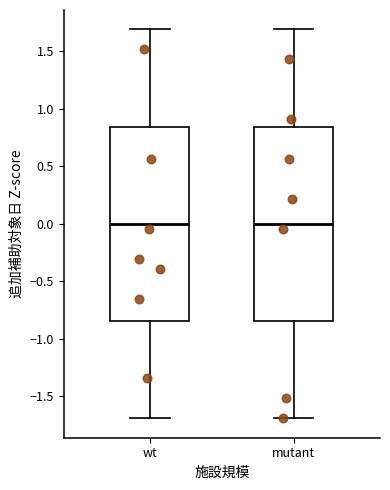

Where is the lower edge of the box for mutant on the y-axis? The values are not printed on the chart, so give them approximately, as read against the axis.

-0.85